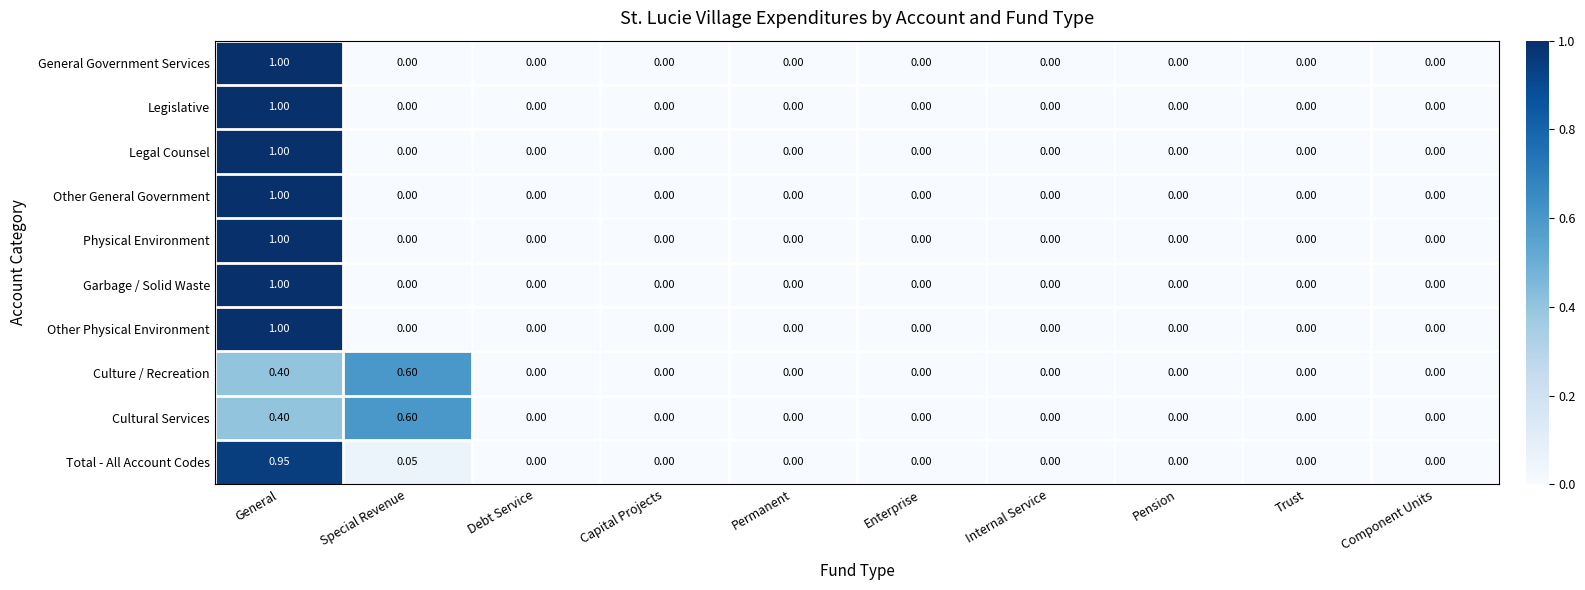

Which label corresponds to the largest value in the chart?

General